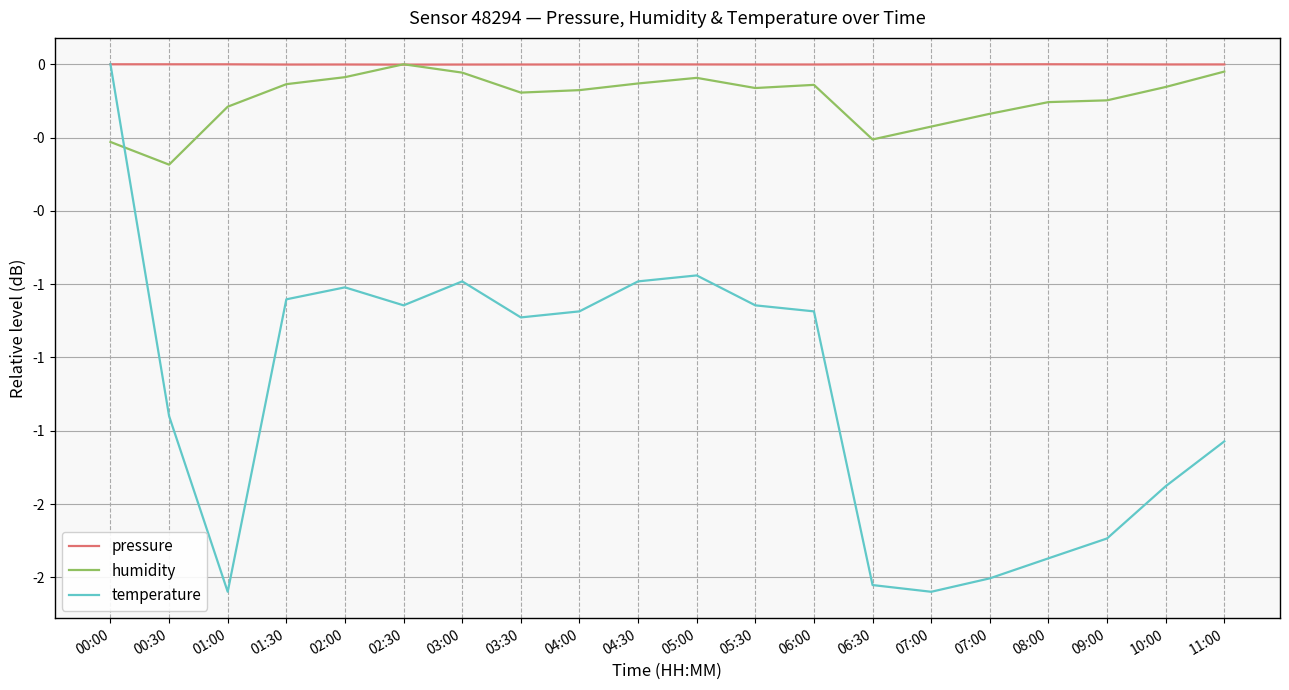

What are all the series names shown in the legend?

pressure, humidity, temperature